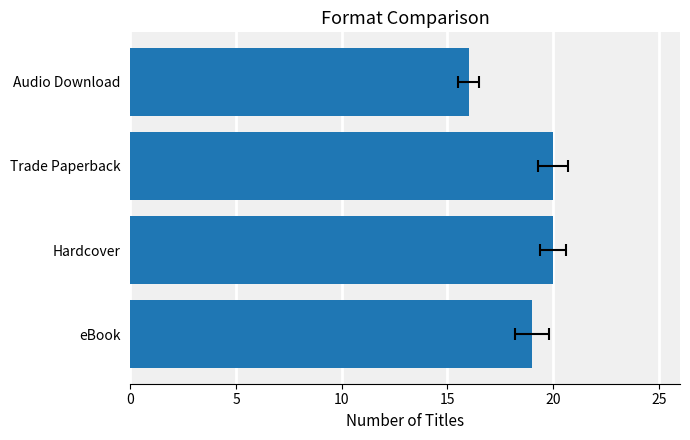

The chart shows a value of 26 at 10. True or false?

False